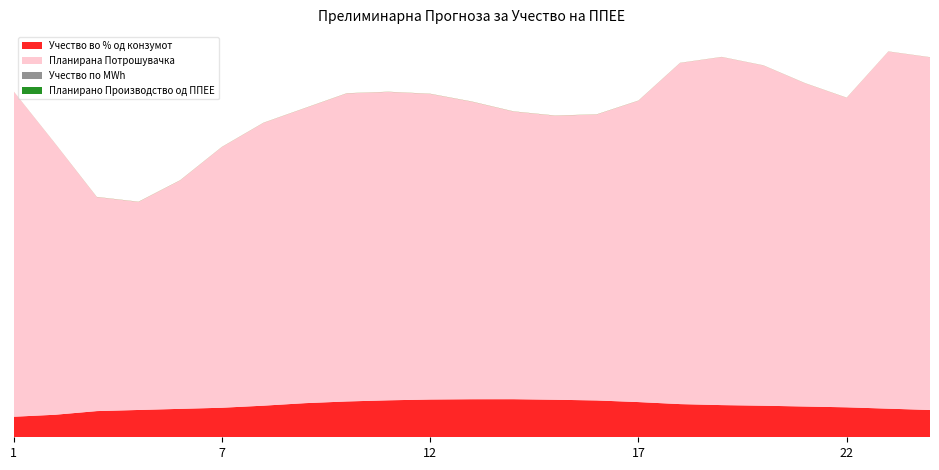

Reading left to right, extract all data points from this chart.

Планирано Производство од ППЕЕ: 1=42.0	2=46.1	4=53.6	5=55.9	6=58.2	7=60.5	8=64.7	9=69.8	10=73.3	11=75.7	12=77.3	13=77.9	14=78.0	15=76.9	16=75.4	17=72.1	18=67.9	19=65.9	20=64.6	21=63.0	22=61.3	23=58.6	24=55.9
Планирана Потрошувачка: 1=666.3	2=555.0	4=438.1	5=425.9	6=467.7	7=533.6	8=578.9	9=604.0	10=630.6	11=631.3	12=625.6	13=609.1	14=588.8	15=581.4	16=585.3	17=616.8	18=698.3	19=712.5	20=696.5	21=661.8	22=633.6	23=731.0	24=722.0
Учество во % од конзумот: 1=0.1	2=0.1	4=0.1	5=0.1	6=0.1	7=0.1	8=0.1	9=0.1	10=0.1	11=0.1	12=0.1	13=0.1	14=0.1	15=0.1	16=0.1	17=0.1	18=0.1	19=0.1	20=0.1	21=0.1	22=0.1	23=0.1	24=0.1
Учество по MWh: 1=0.1	2=0.1	4=0.1	5=0.1	6=0.1	7=0.1	8=0.1	9=0.1	10=0.1	11=0.1	12=0.1	13=0.1	14=0.1	15=0.1	16=0.1	17=0.1	18=0.1	19=0.1	20=0.1	21=0.1	22=0.1	23=0.1	24=0.1